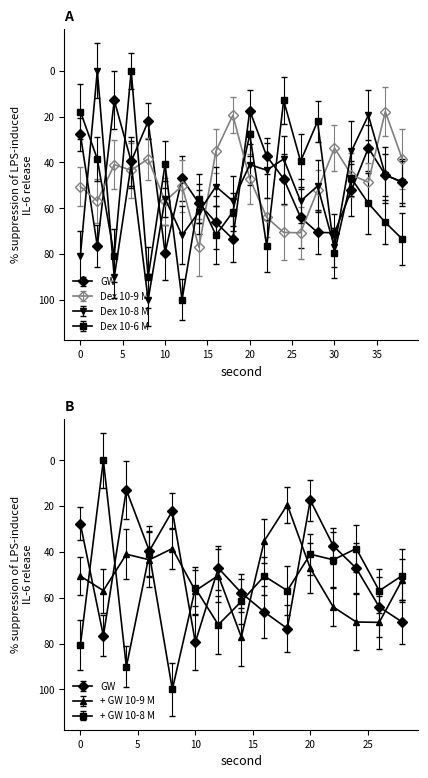

How many distinct data groups are displayed?

4